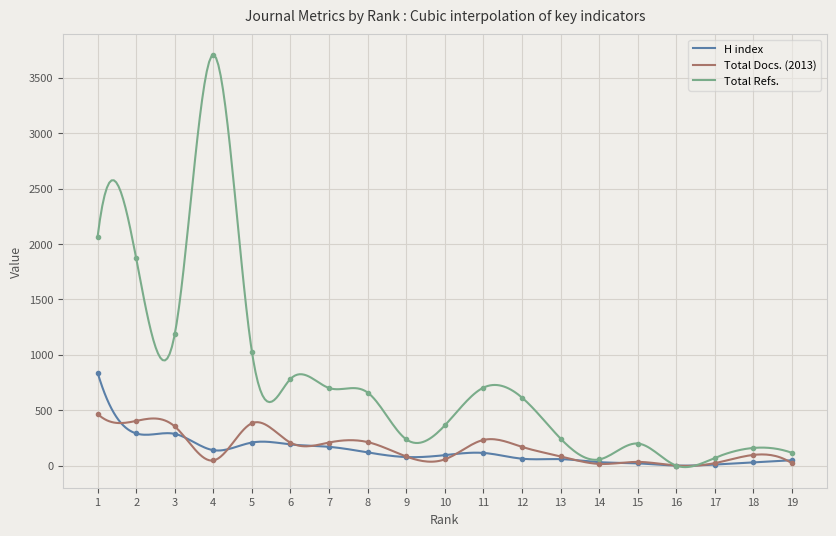

Which series has the largest total across all categories?

Total Refs.